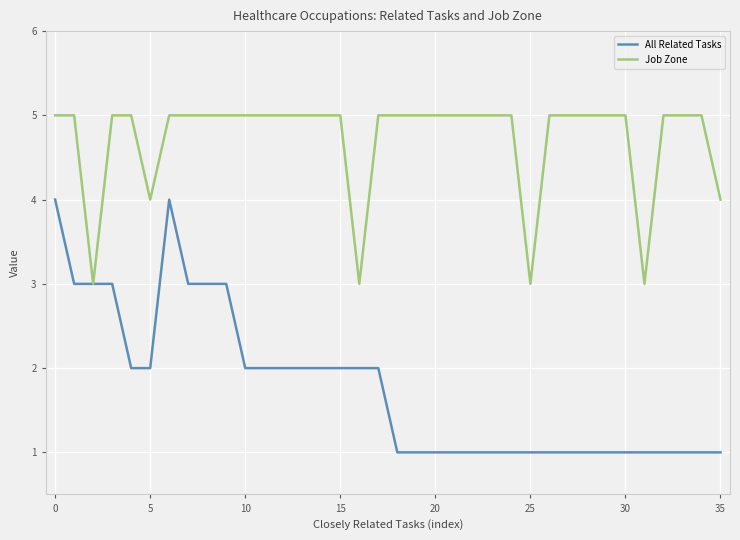

Which series has the largest total across all categories?

Job Zone